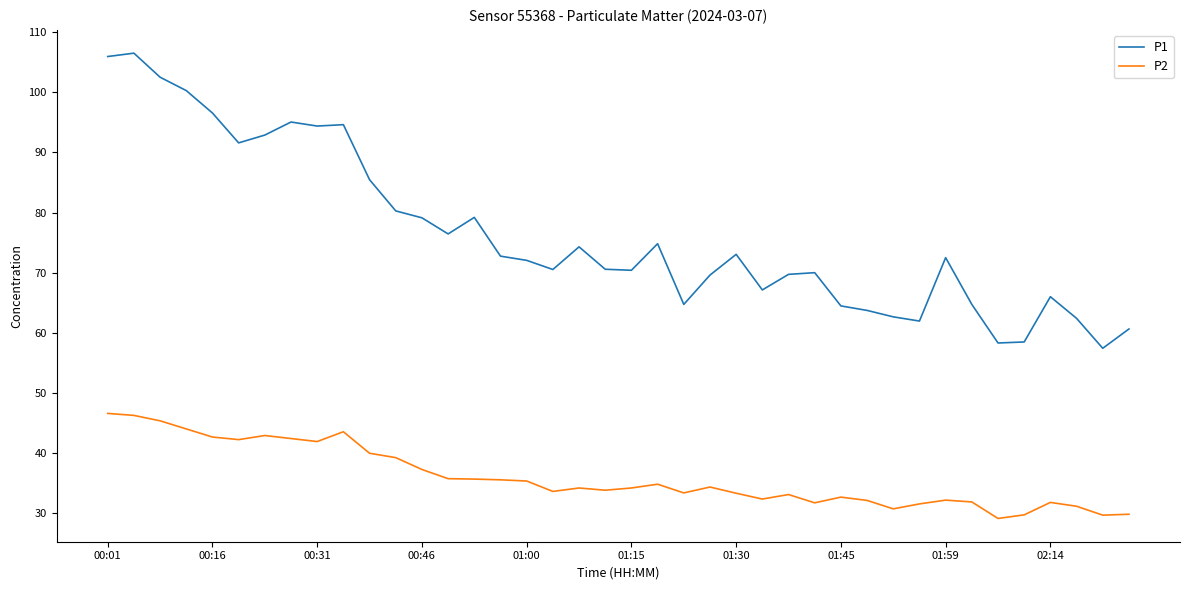

Does the chart display data point markers on the line(s)?

No